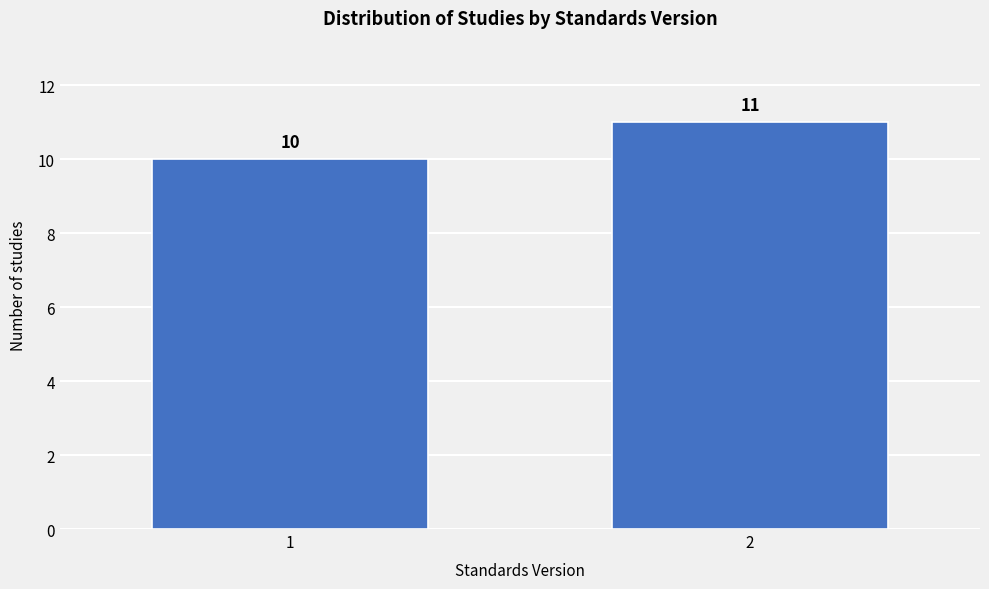

Reading right to left, what are all the values shown in this chart?

2=11	1=10